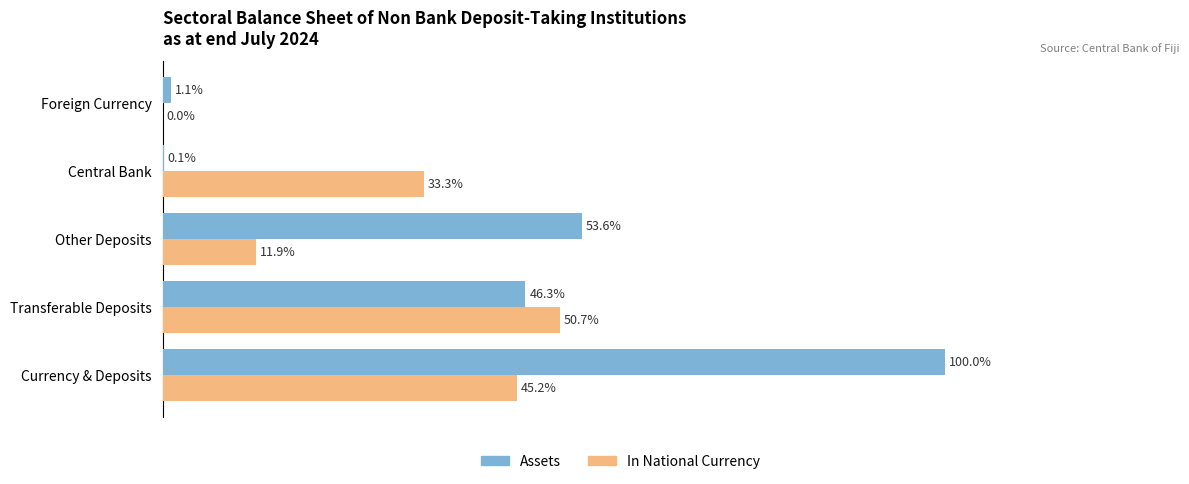

Where is In National Currency nearest to the value 25?

Central Bank